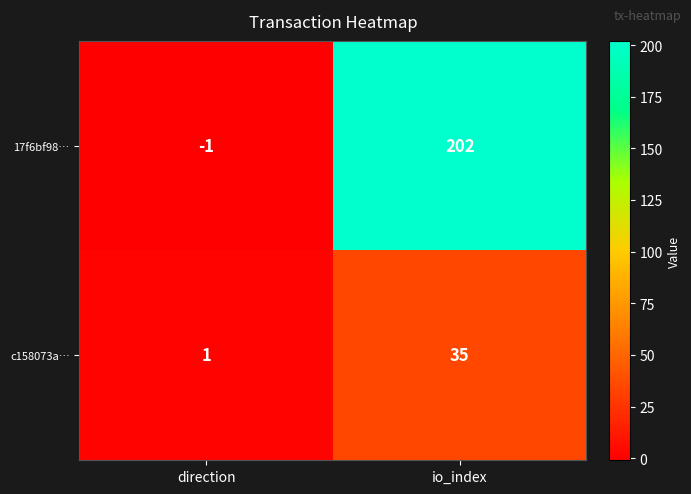

Rank the series by their average value, from highest to lowest.

17f6bf98…, c158073a…